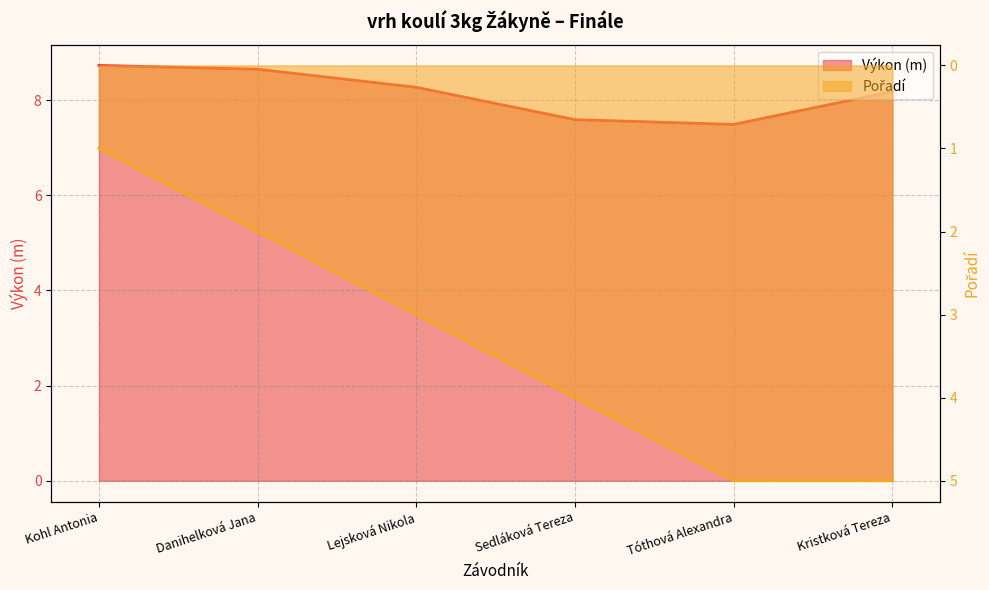

What are all the series names shown in the legend?

Výkon, Pořadí